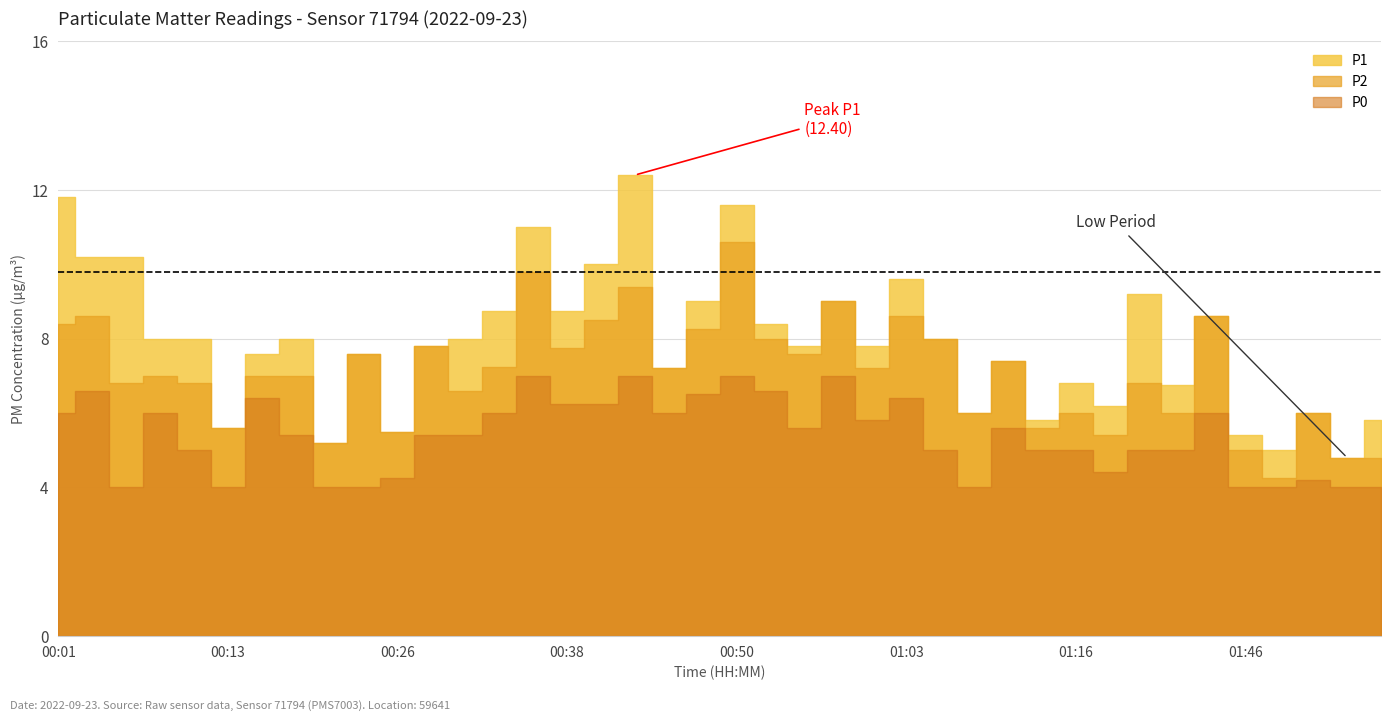

What is the value of the P0 point at the 33rd from the left?

5.0